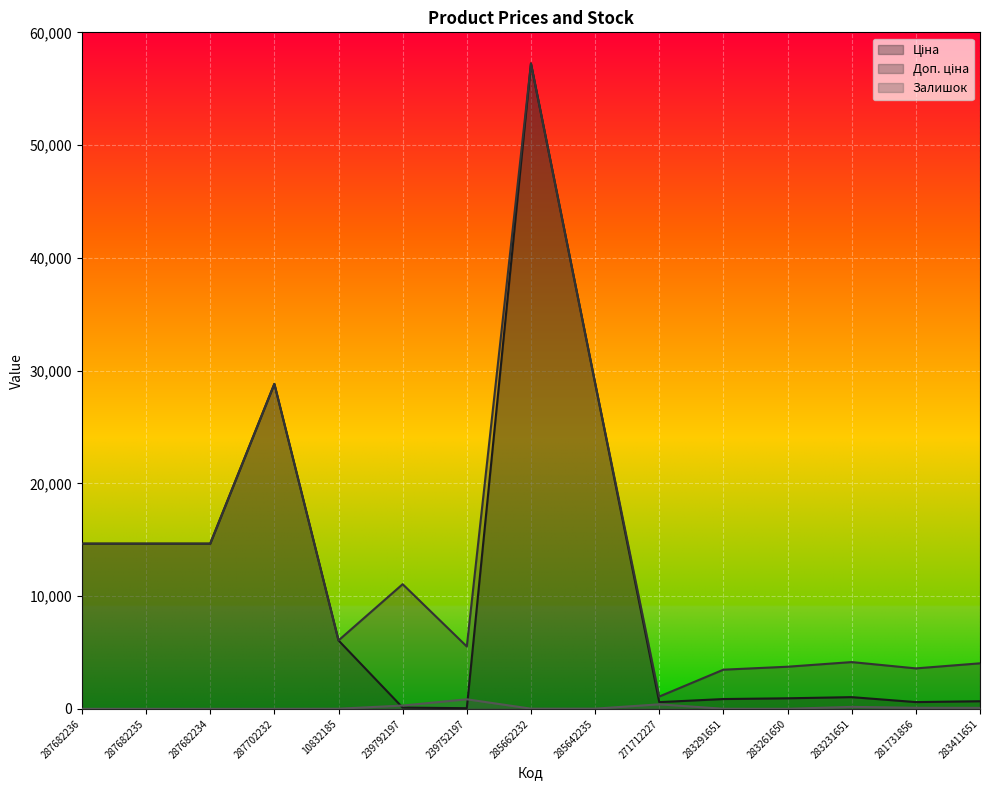

What is the label of the 3rd point from the right?

283231651